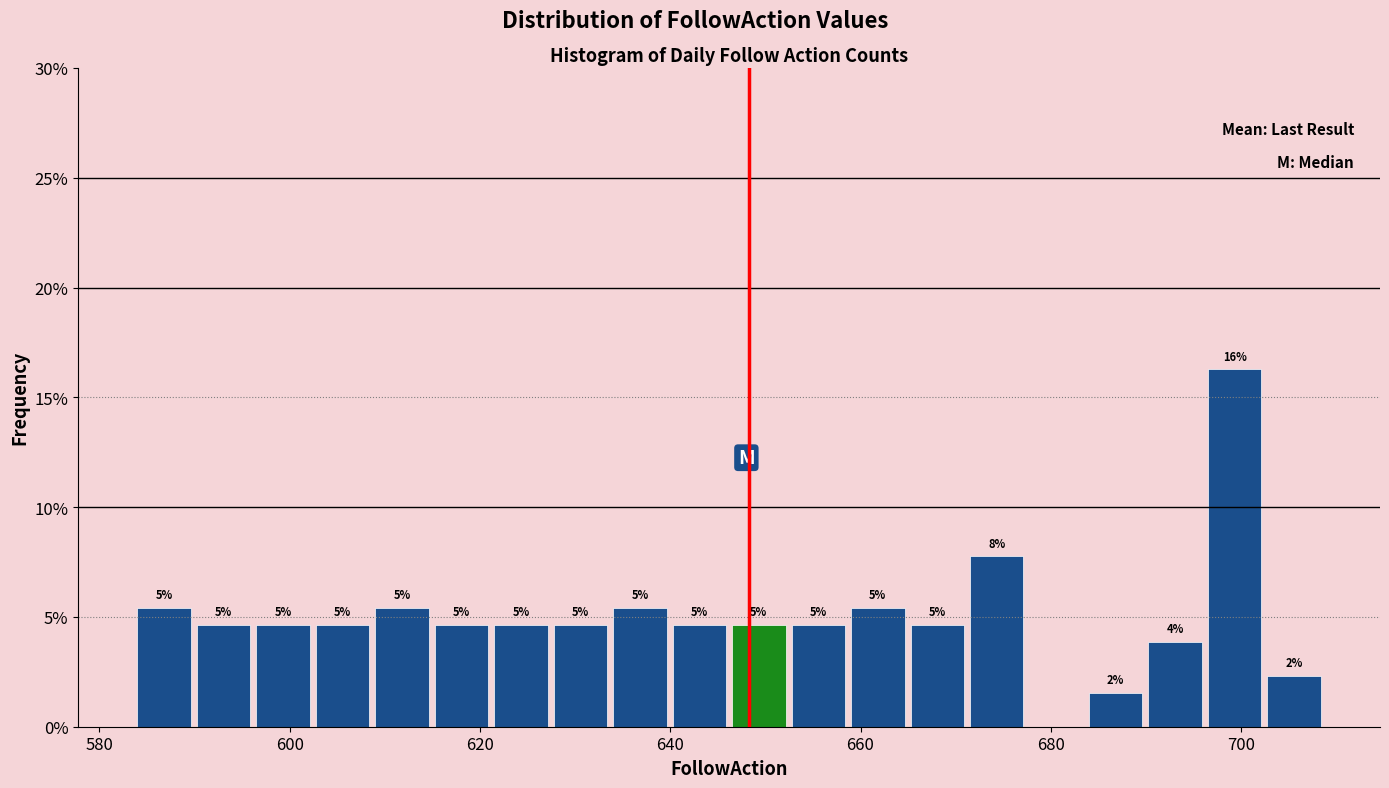

Around what value on the x-axis is the tallest bar? Give the approximate position of its centre, as read against the axis.

700